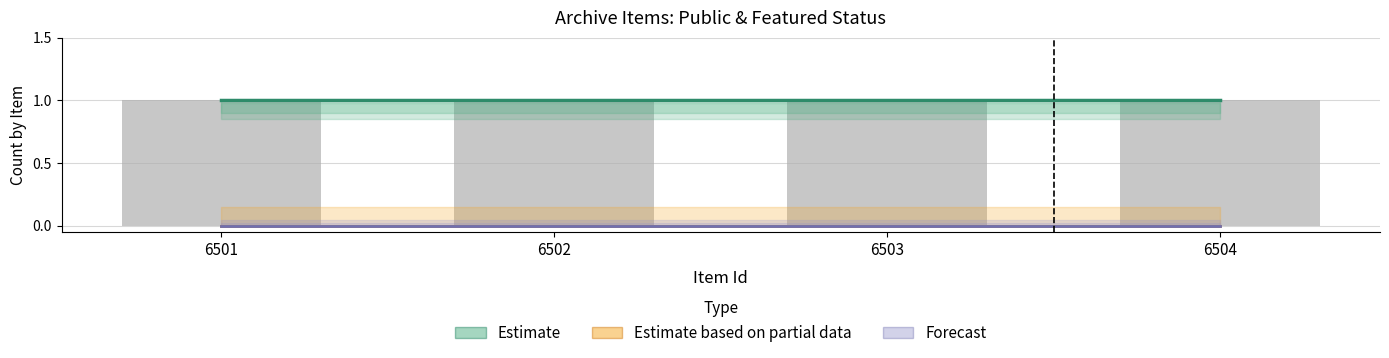

How many bars are there in each group?

4